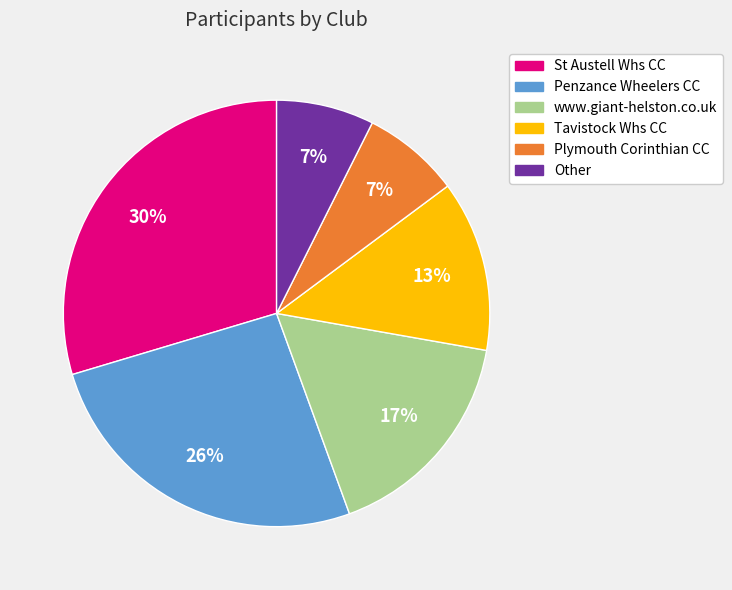

Which slice is the largest?

St Austell Whs CC